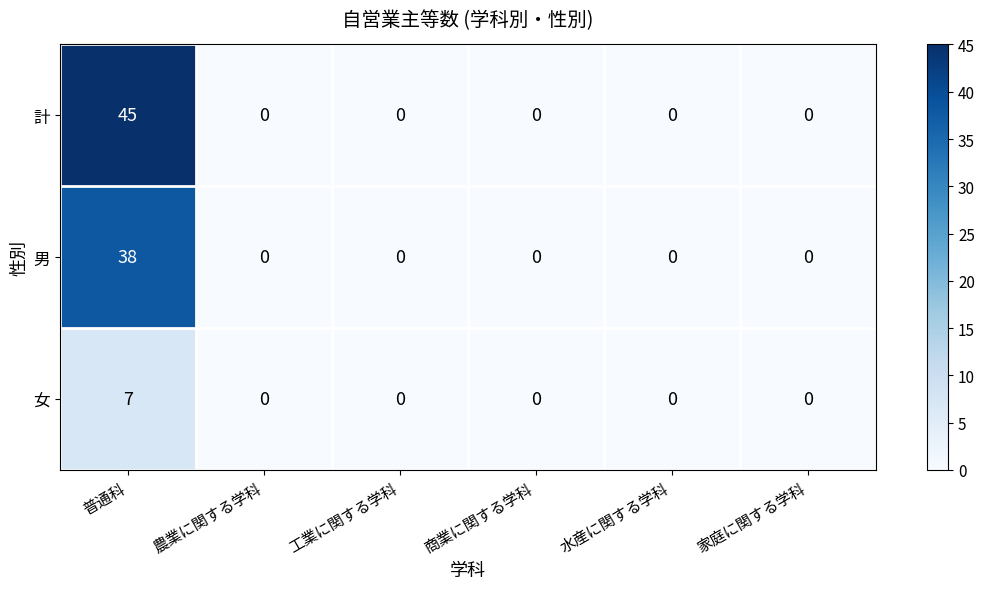

Rank the series by their average value, from lowest to highest.

女, 男, 計